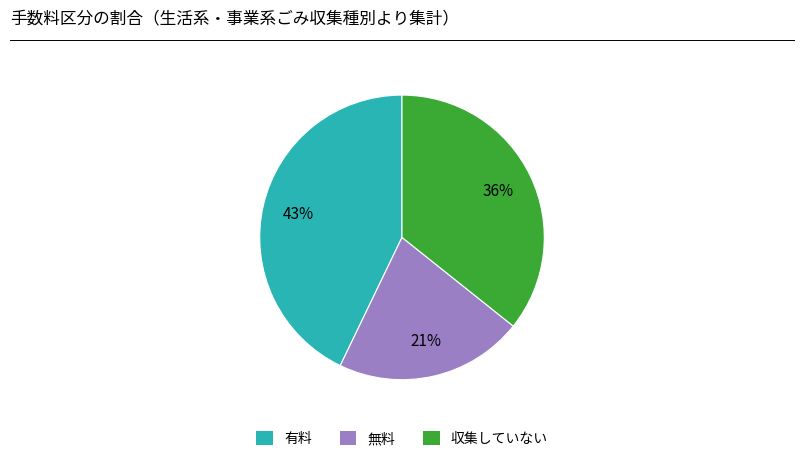

Which has a higher value, 無料 or 収集していない?

収集していない